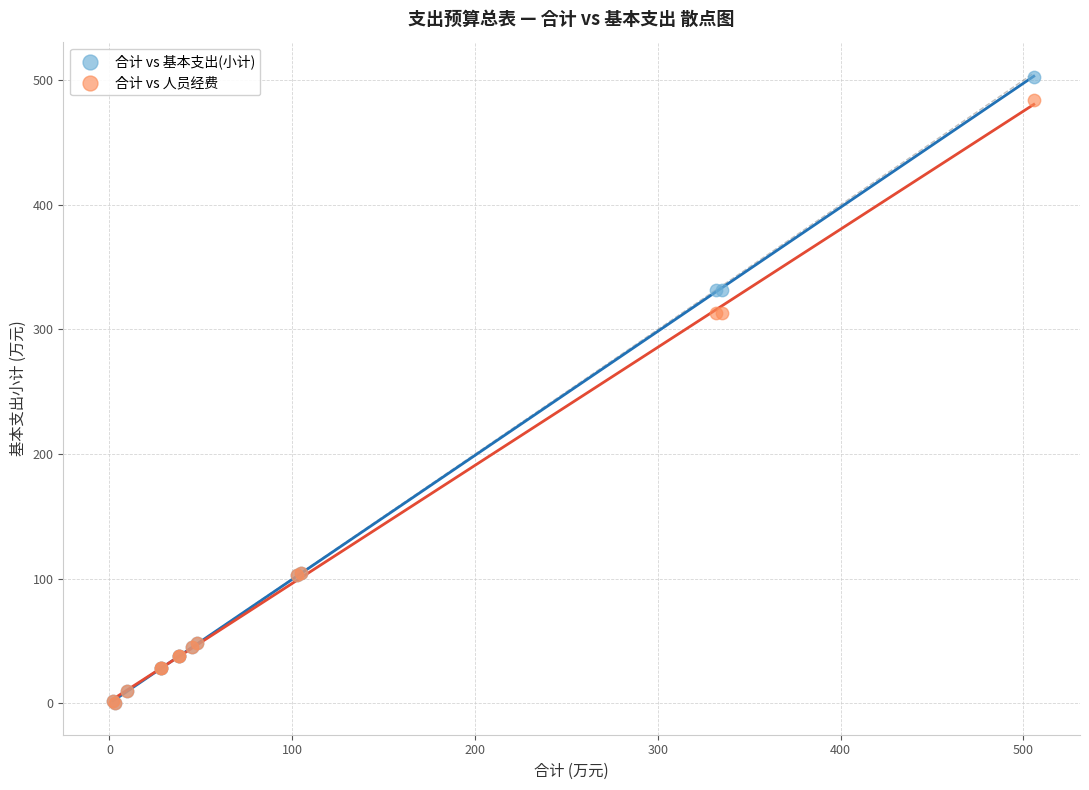

What are all the series names shown in the legend?

合计 vs 基本支出(小计), 合计 vs 人员经费